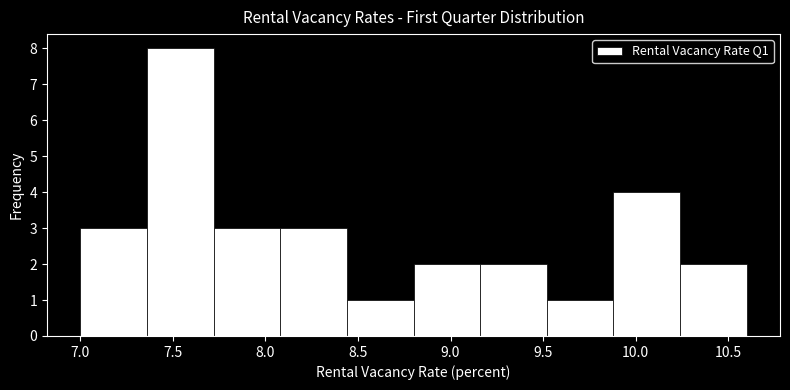

Over which range of the x-axis is the bar tallest?

7.36 to 7.72